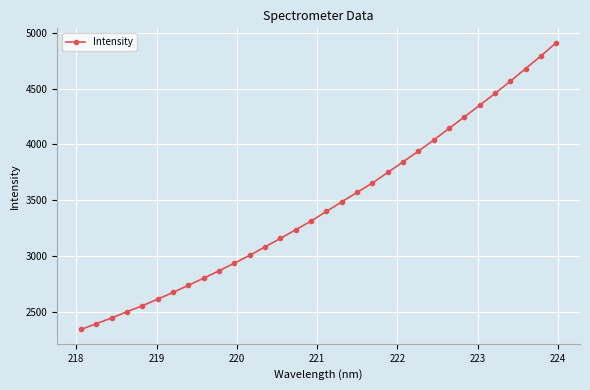

What is the smallest value displayed?

2340.0